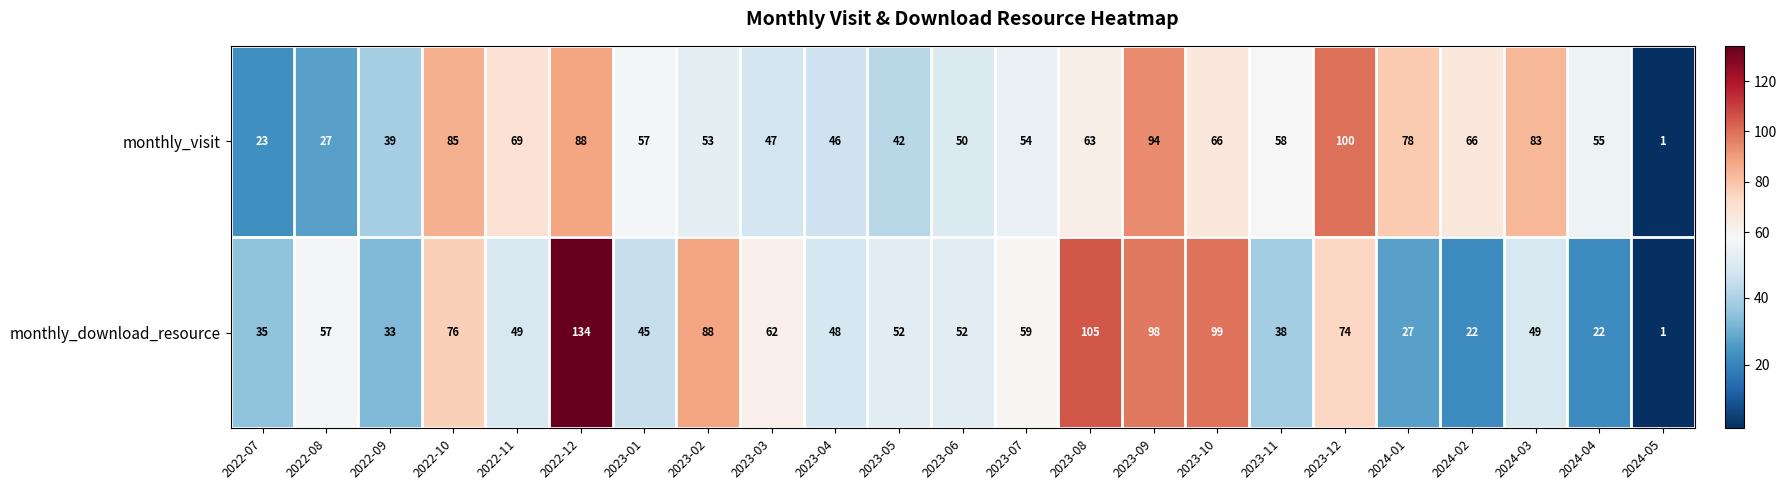

At which label is monthly_download_resource closest to 67?

2023-03